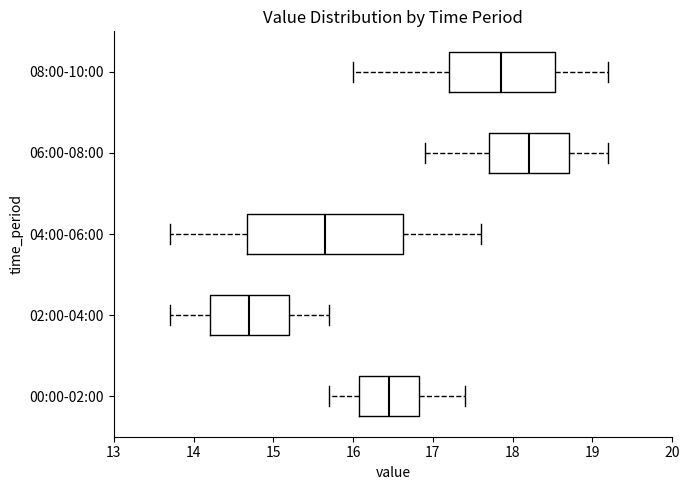

Where does the right whisker of the box for 00:00-02:00 end on the x-axis? The values are not printed on the chart, so give them approximately, as read against the axis.

17.4